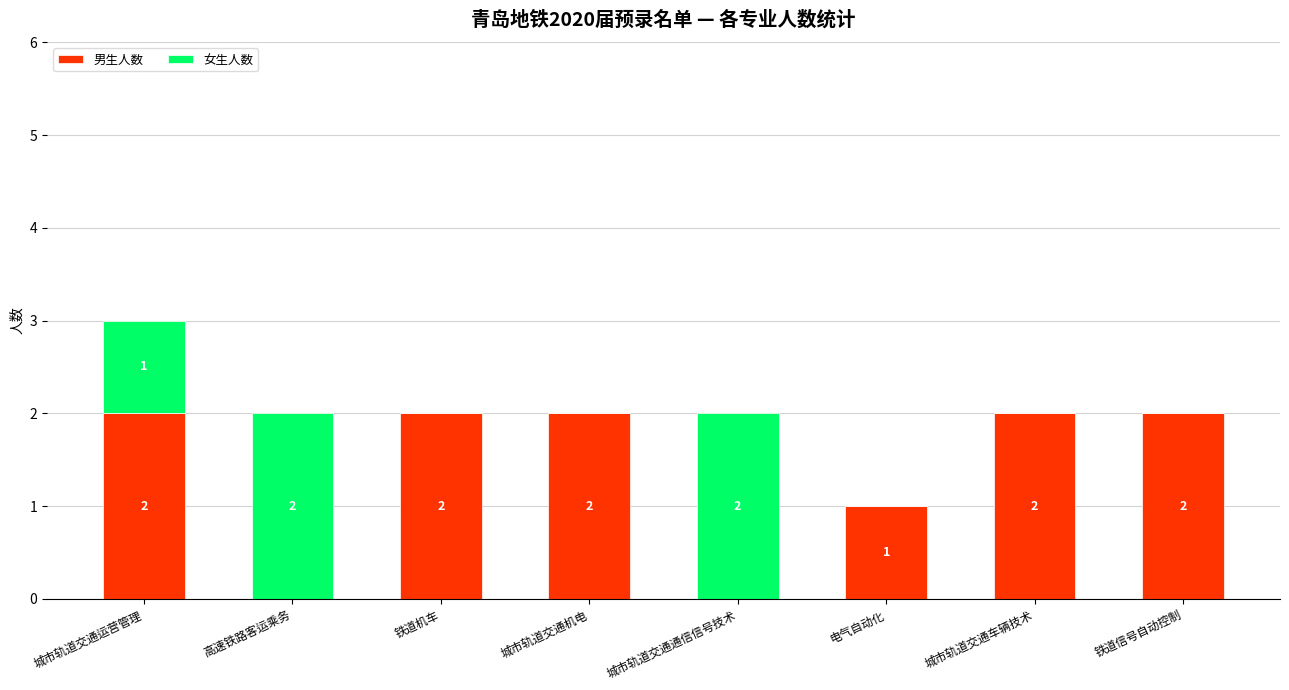

At which label is 男生人数 closest to 1?

电气自动化